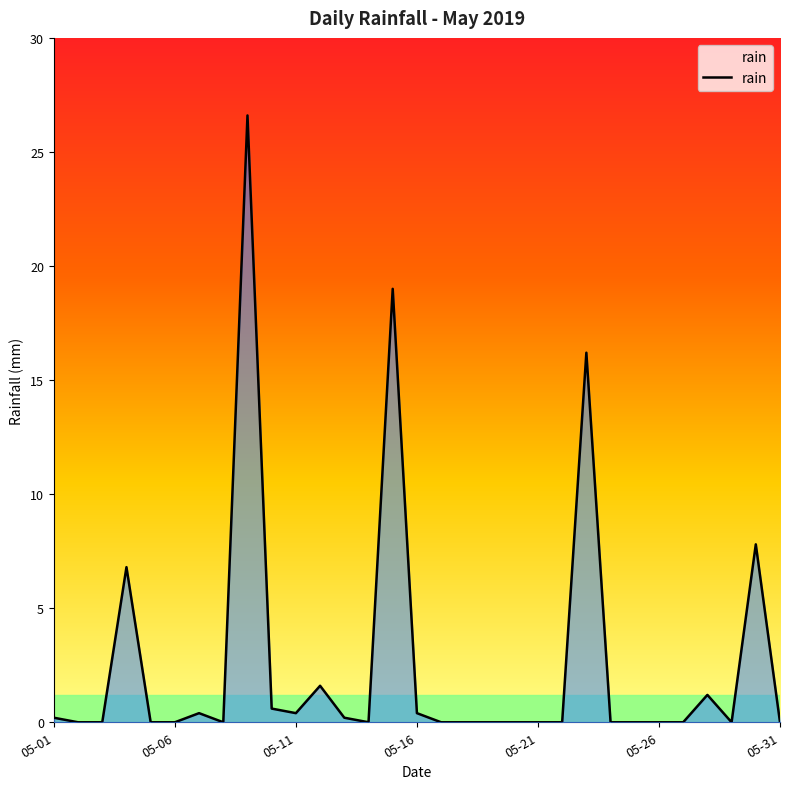

Does the chart have visible grid lines?

No